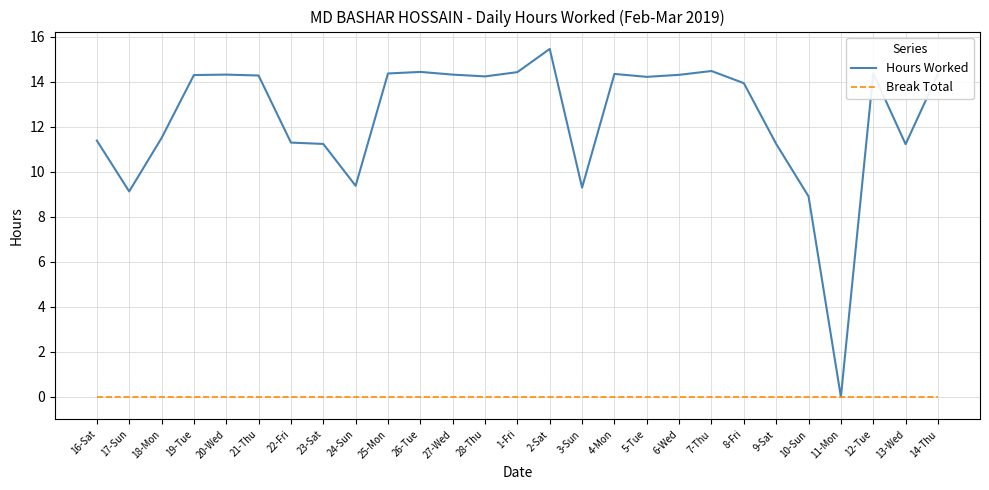

What position from the left is 17-Sun?

2